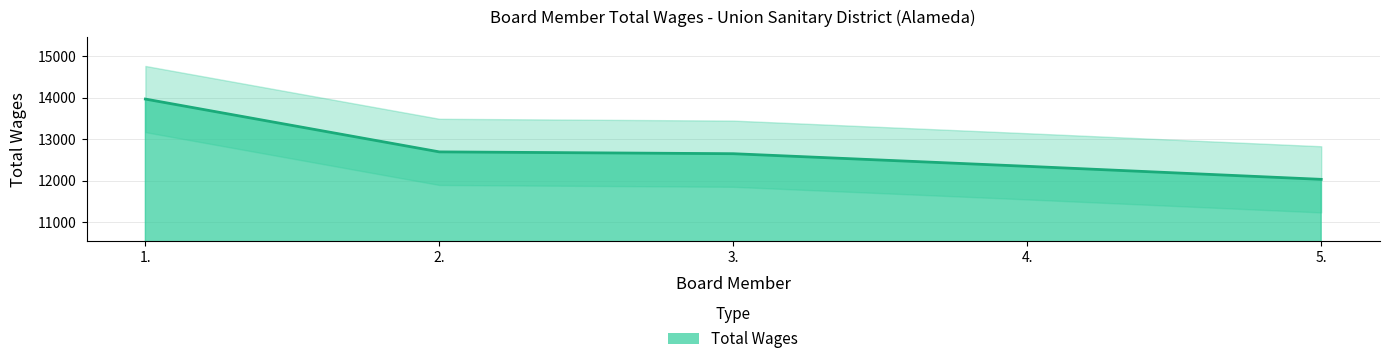

At which category does the chart reach its peak across all series?

1.